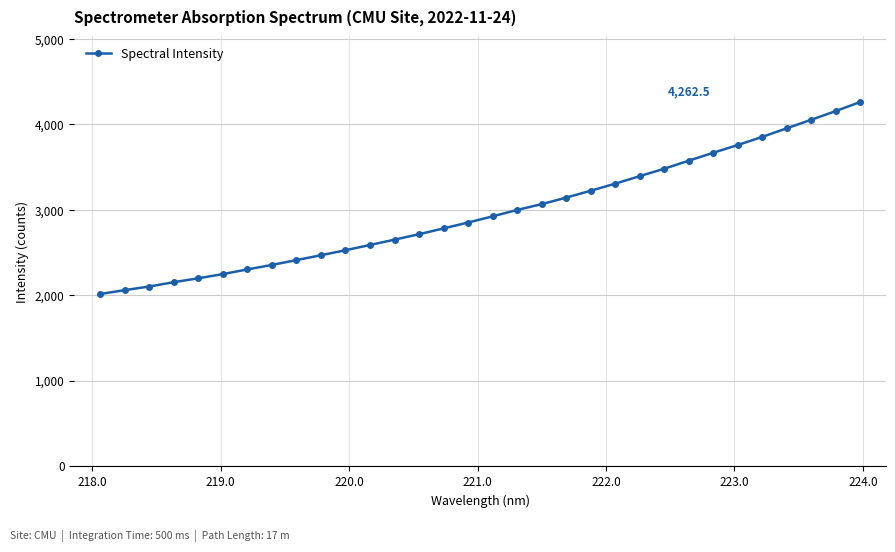

What is the difference between the maximum and second lowest values?

2203.8